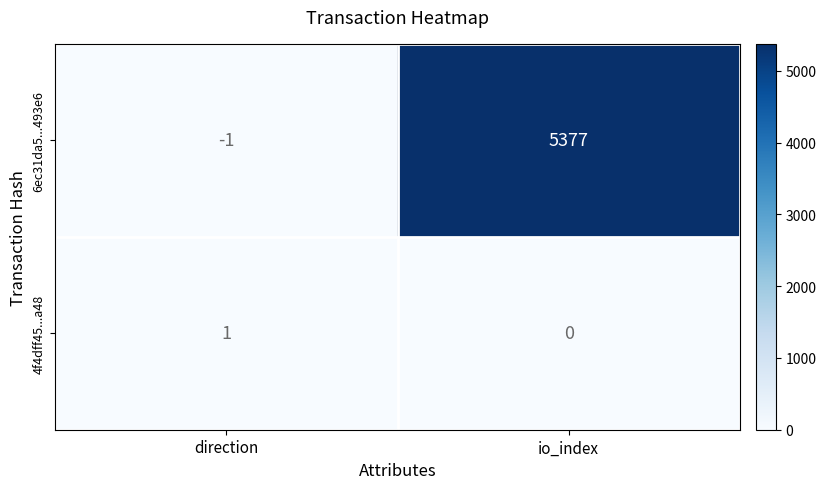

What is the difference between the 6ec31da5...493e6 values at io_index and direction?

5378